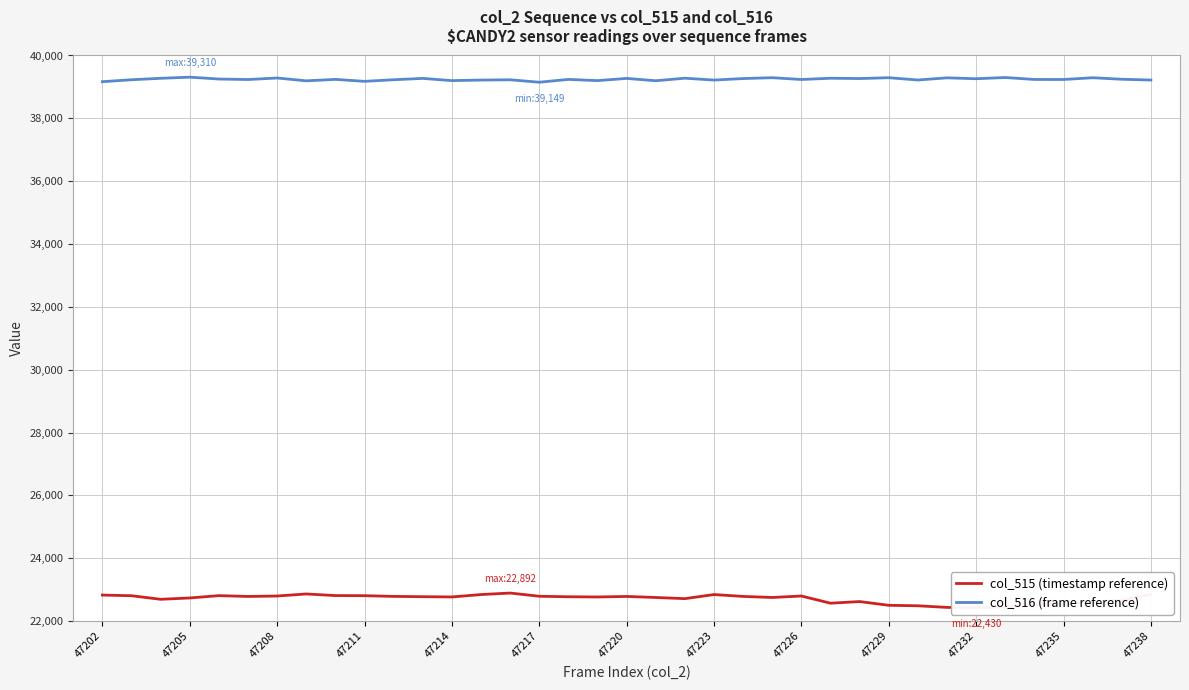

True or false: col_515 (timestamp reference) and col_516 (frame reference) intersect in this chart.

False